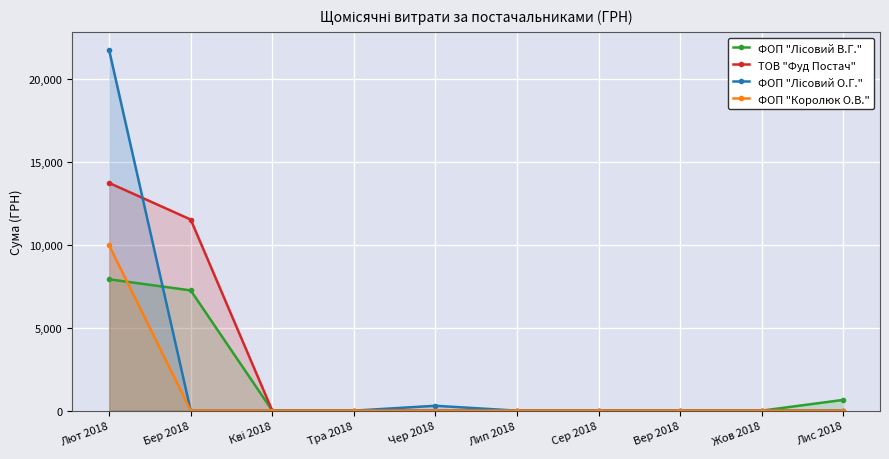

True or false: ТОВ "Фуд Постач" and ФОП "Королюк О.В." cross at least once.

False